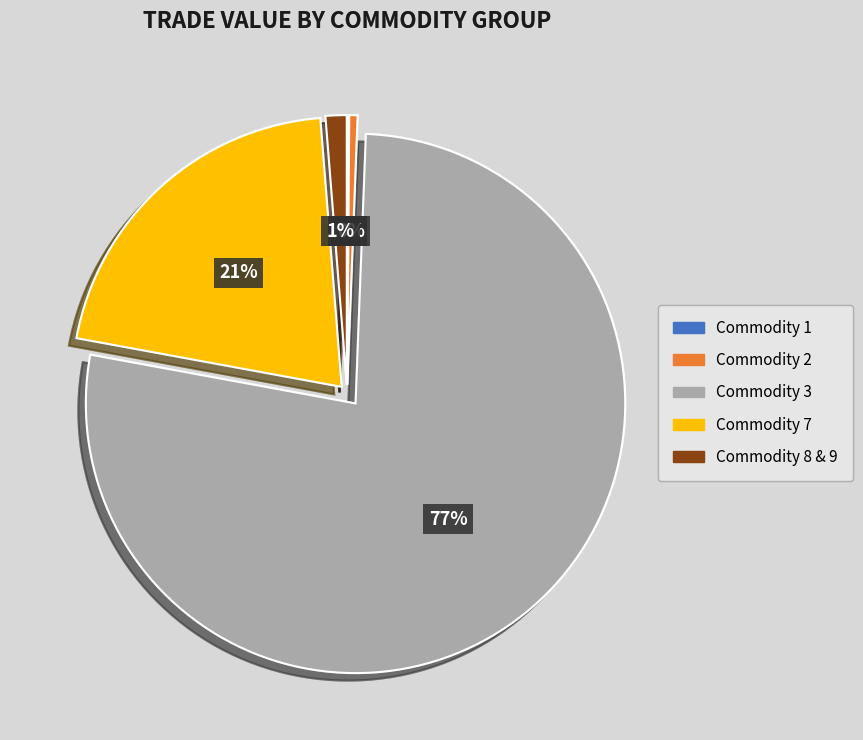

To the nearest percent, what is the average slice percentage?

20%